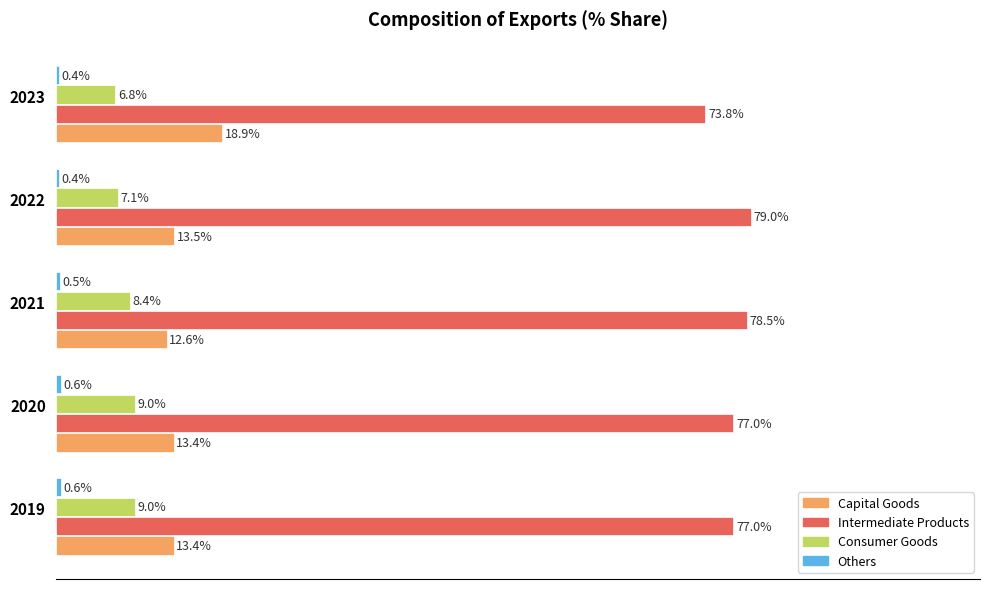

Between 2020 and 2021, which series saw the biggest shift?

Intermediate Products